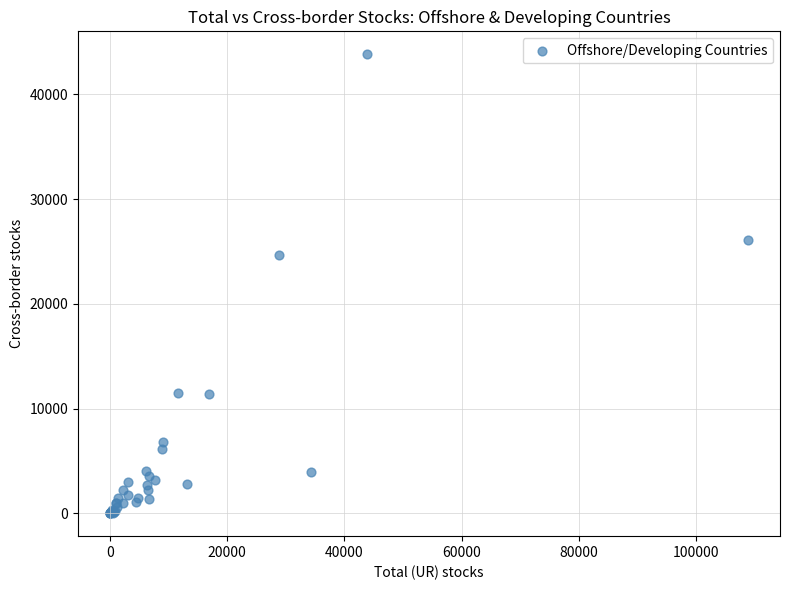

What Y value in the scatter plot is closest to 21914?

24681